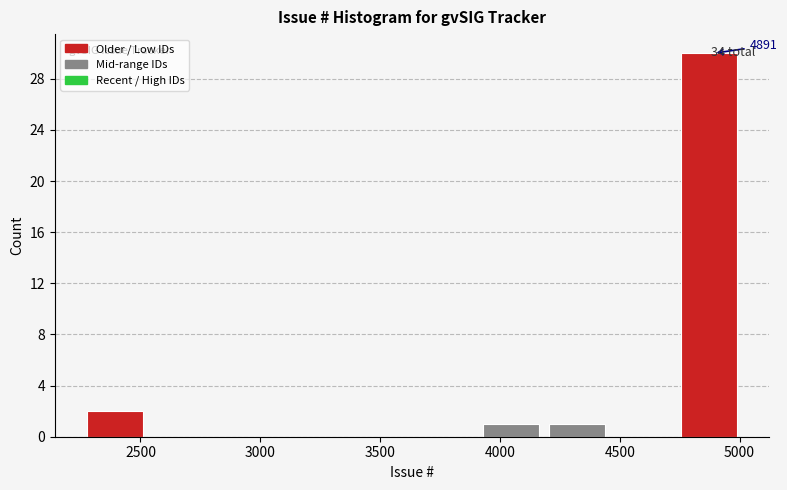

Over which range of the x-axis is the bar tallest?

4750 to 5050